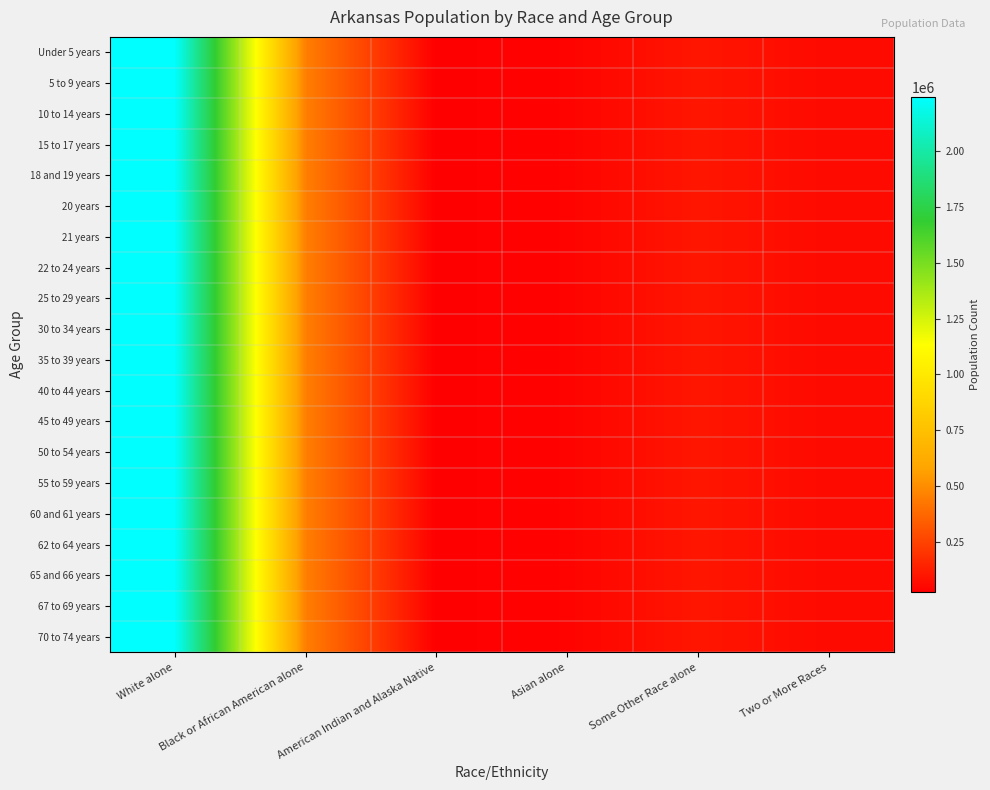

How many distinct data groups are displayed?

20